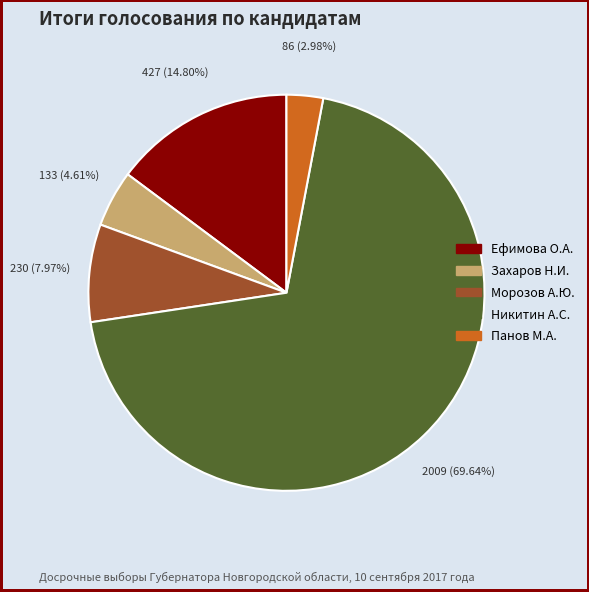

Is there a majority slice in this chart?

Yes